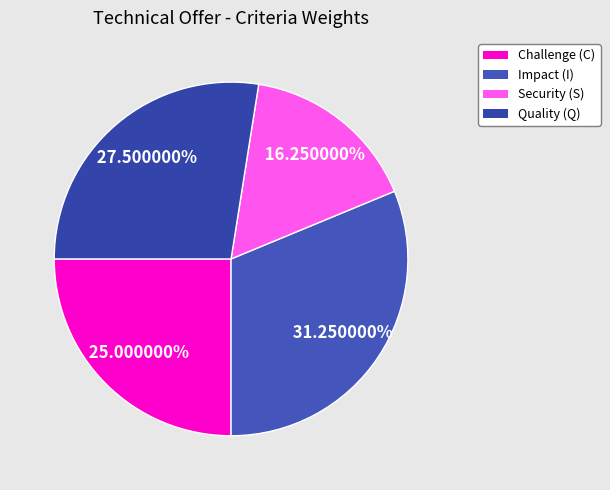

Is it true that Quality (Q) is 40% of the pie?

False